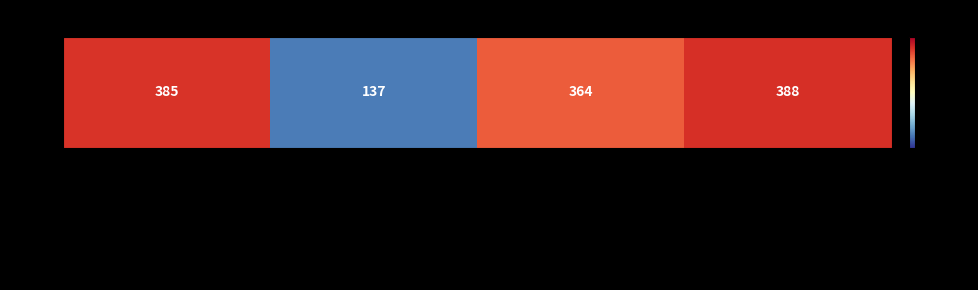

What is the minimum value shown in the chart?

137